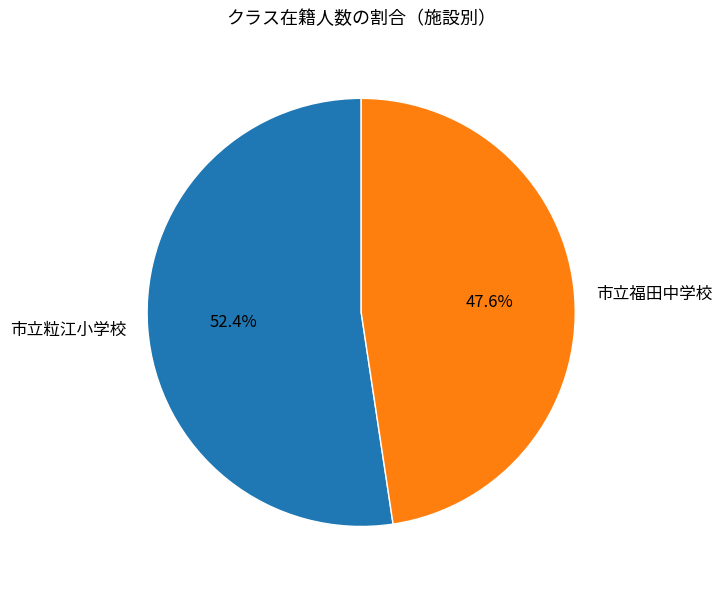

To the nearest percent, what portion does 市立福田中学校 represent?

48%